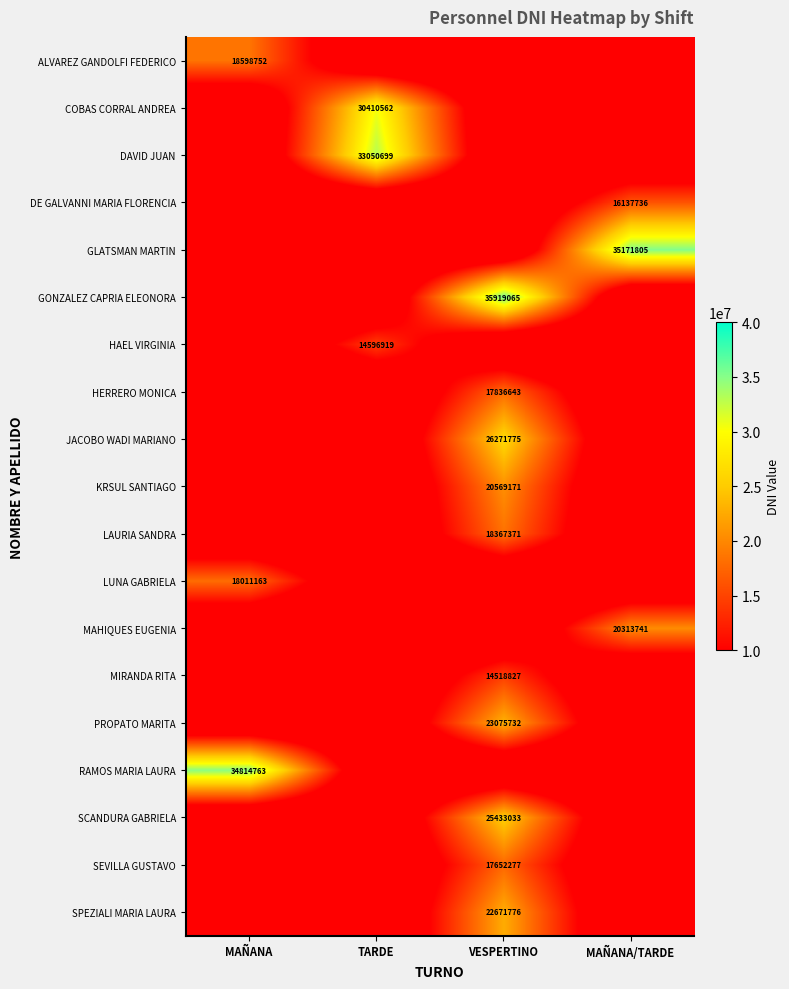

True or false: LUNA GABRIELA has a value of 18011163 at MAÑANA.

True